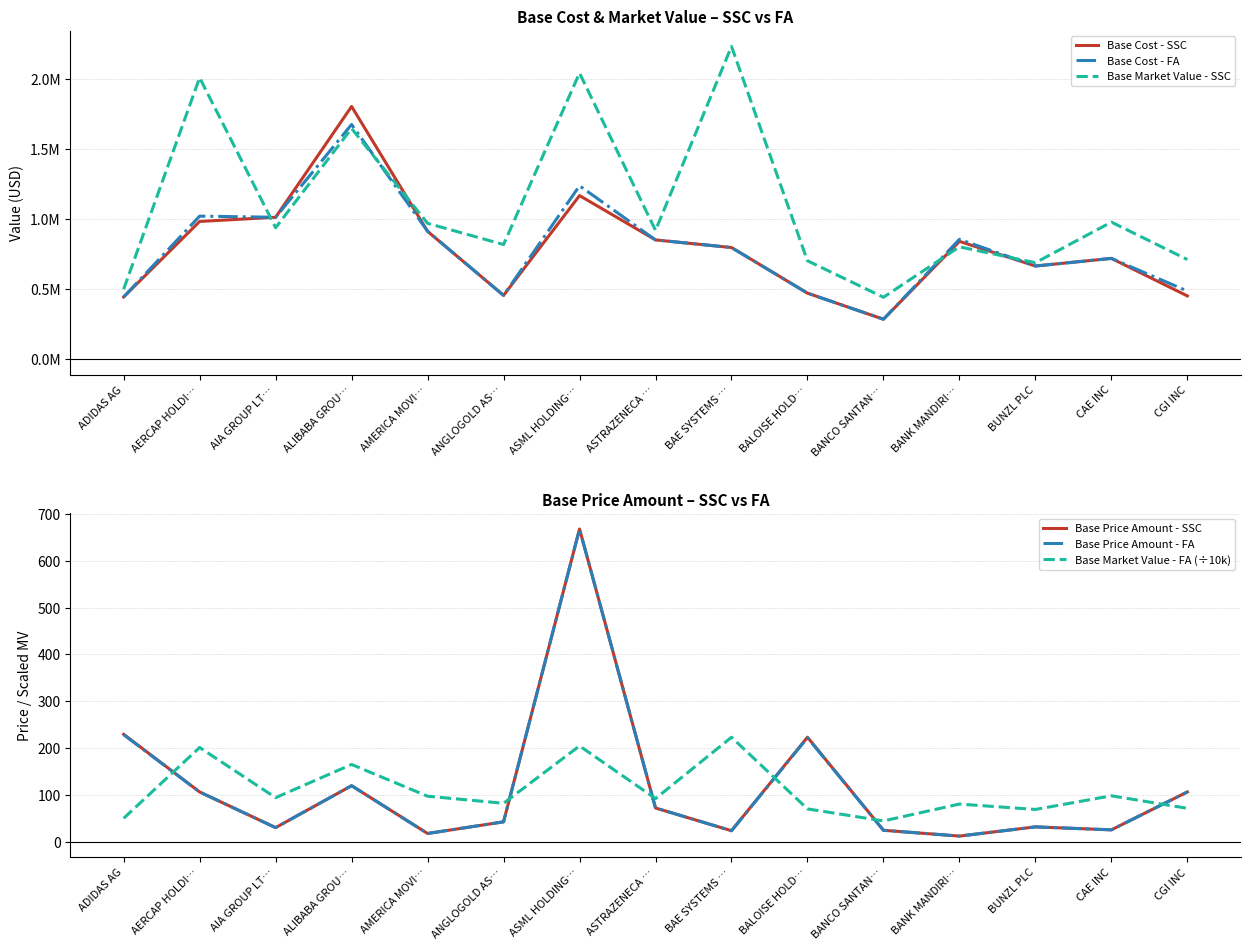

What is the sum of all Base Cost - SSC values?

11854359.5